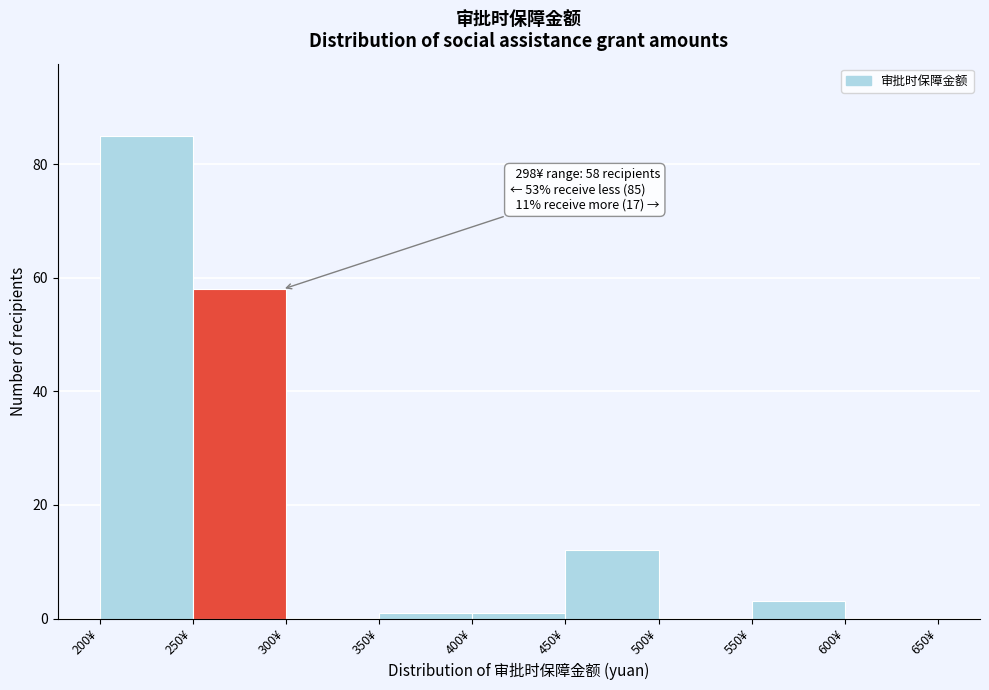

Over which range of the x-axis is the bar tallest?

200 to 250